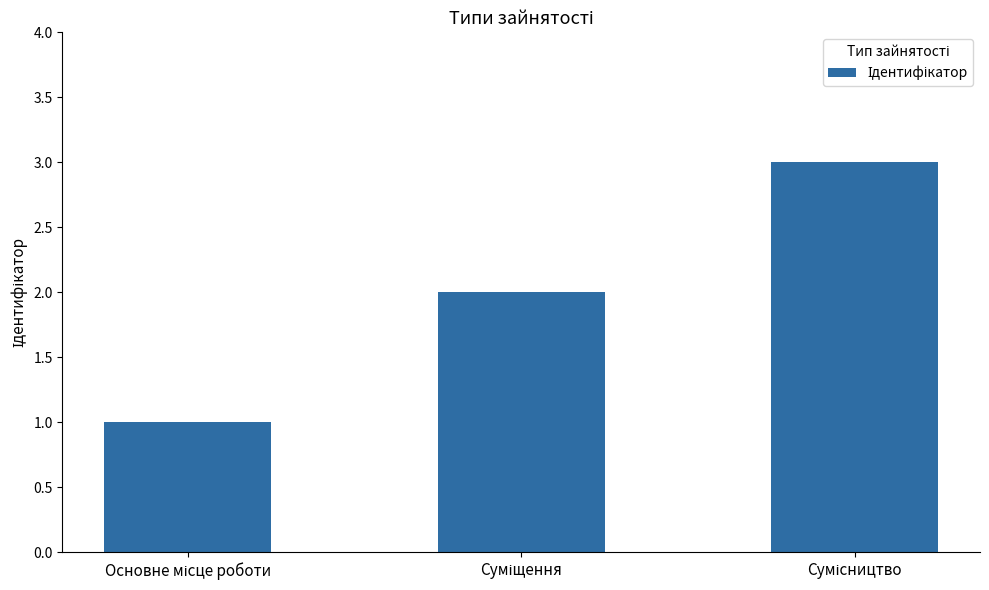

How many categories are shown in the chart?

3